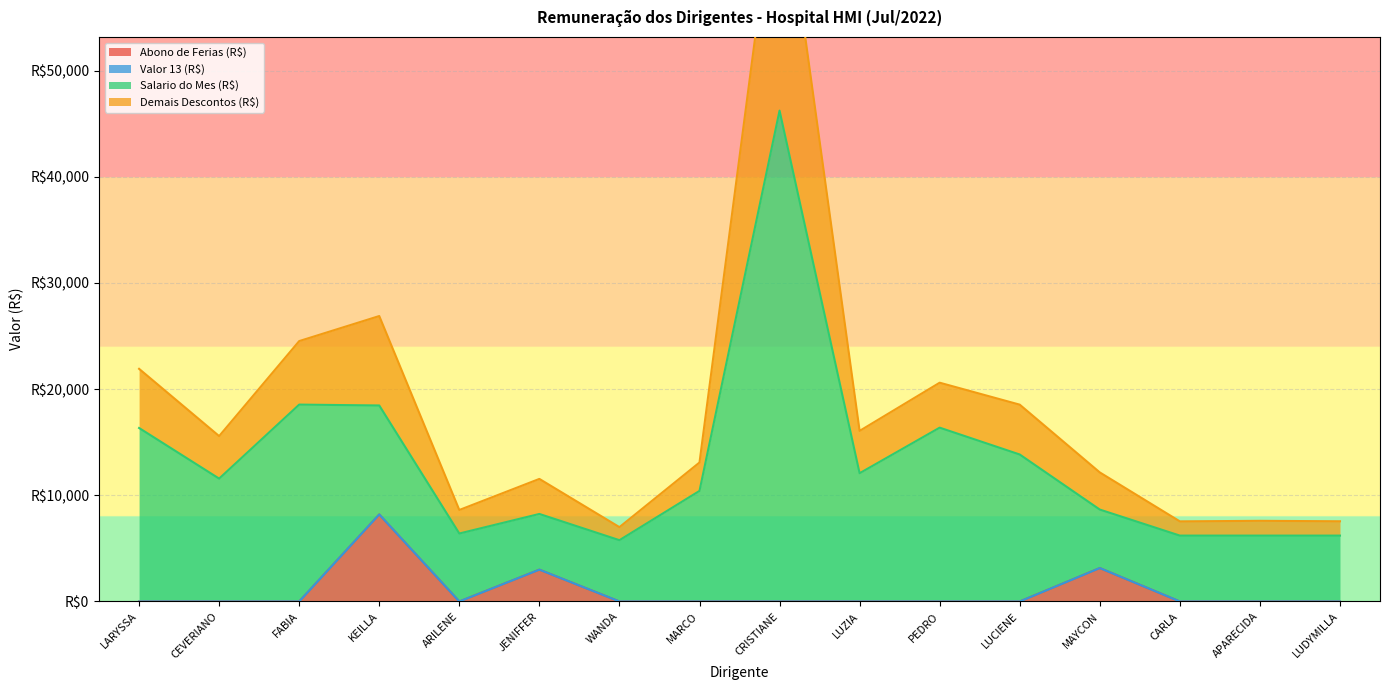

True or false: Demais Descontos (R$) and Abono de Ferias (R$) intersect in this chart.

False